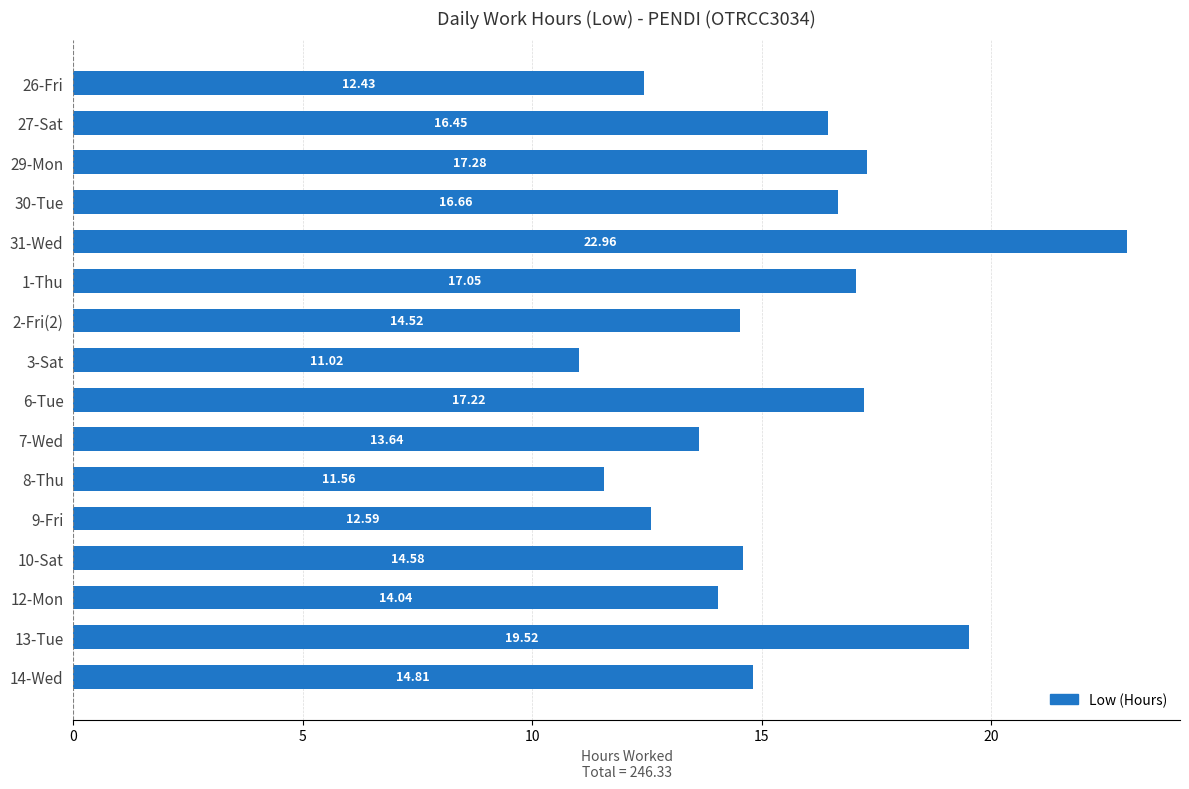

What is the difference between the maximum and minimum values?

11.9